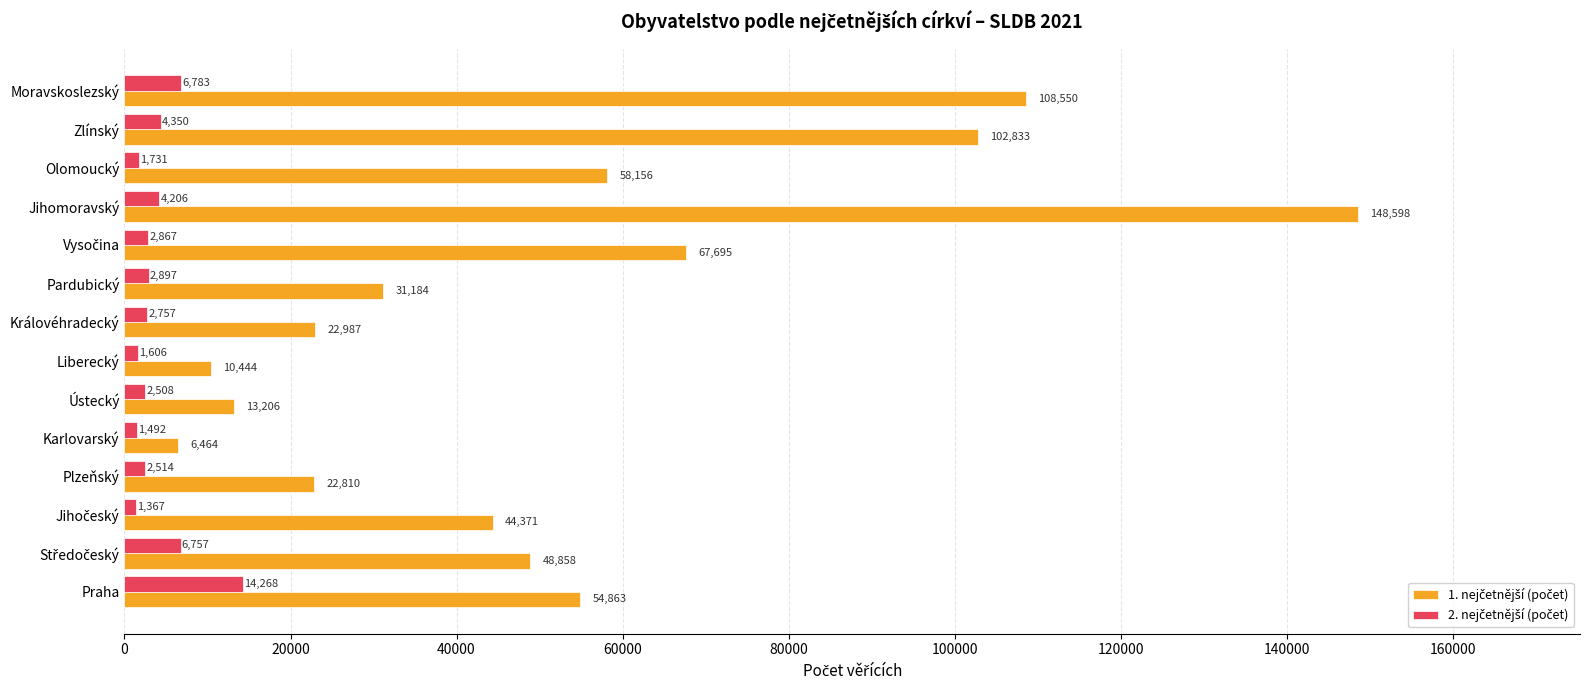

What is the total value across all series at Plzeňský?

25324